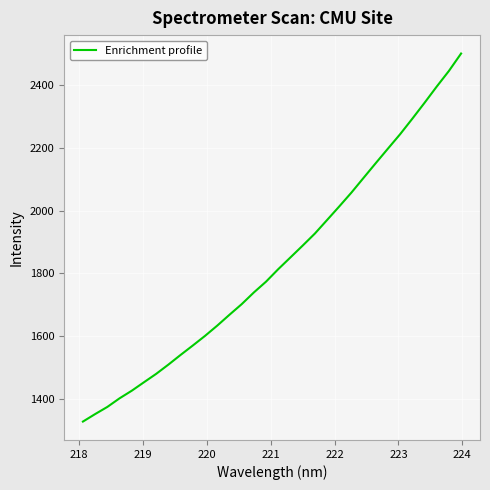

Count the number of values greater than 1813.

16